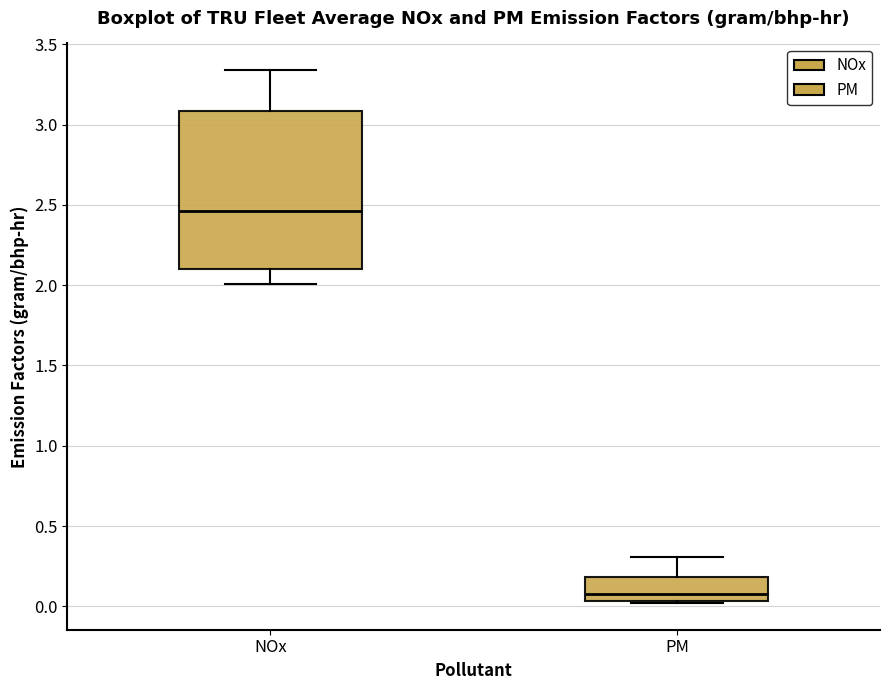

Where is the lower edge of the box for PM on the y-axis? The values are not printed on the chart, so give them approximately, as read against the axis.

0.05